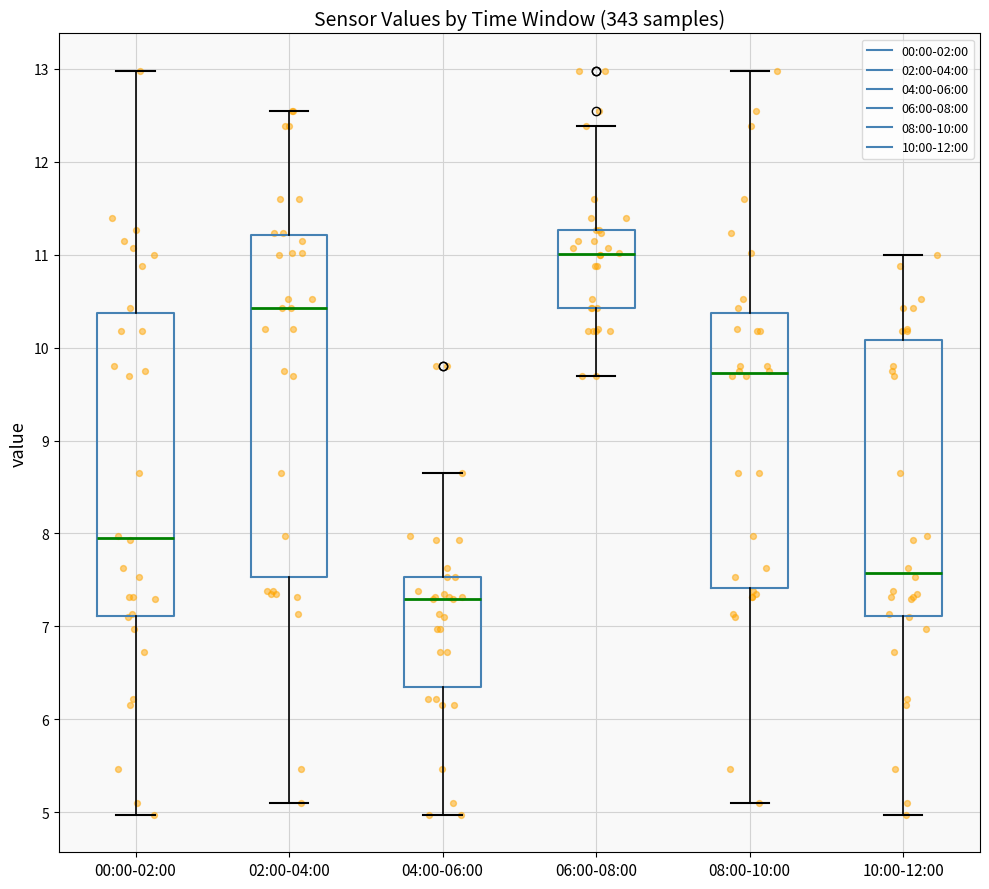

Which box has the highest median line?

06:00-08:00